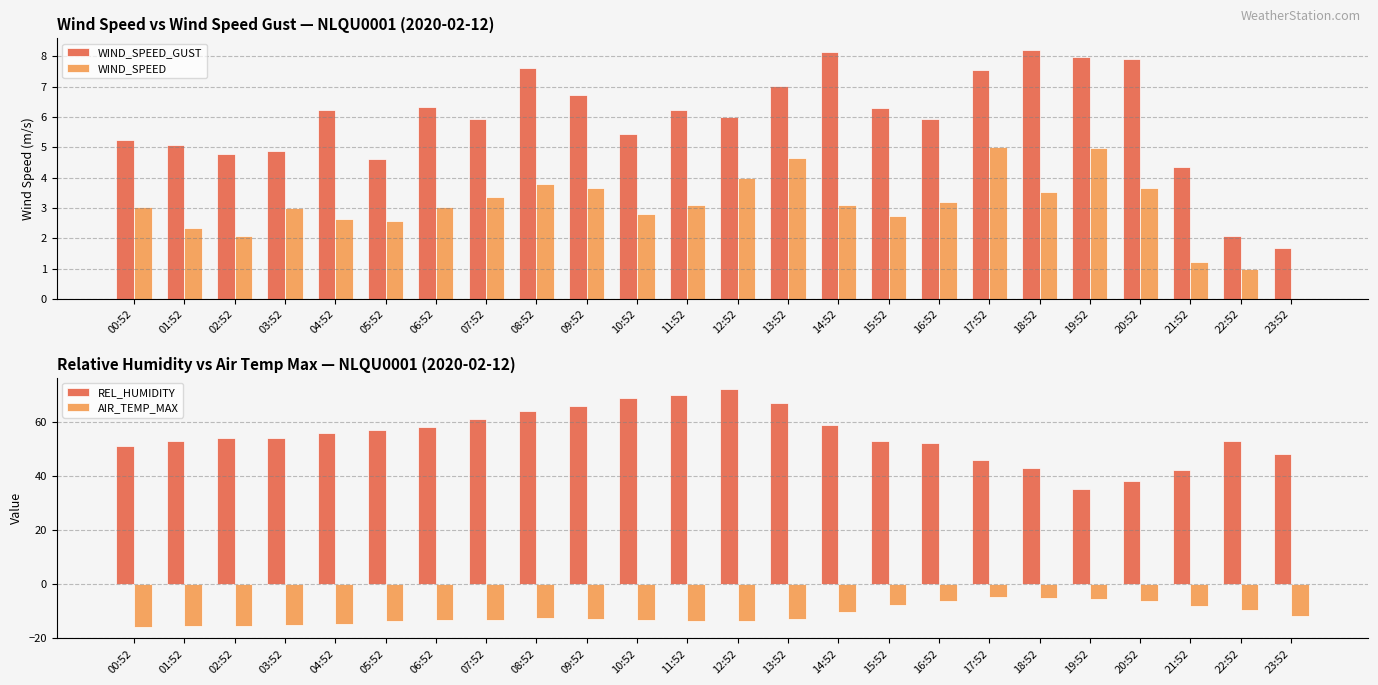

Which category has the lowest value in the REL_HUMIDITY series?

19:52